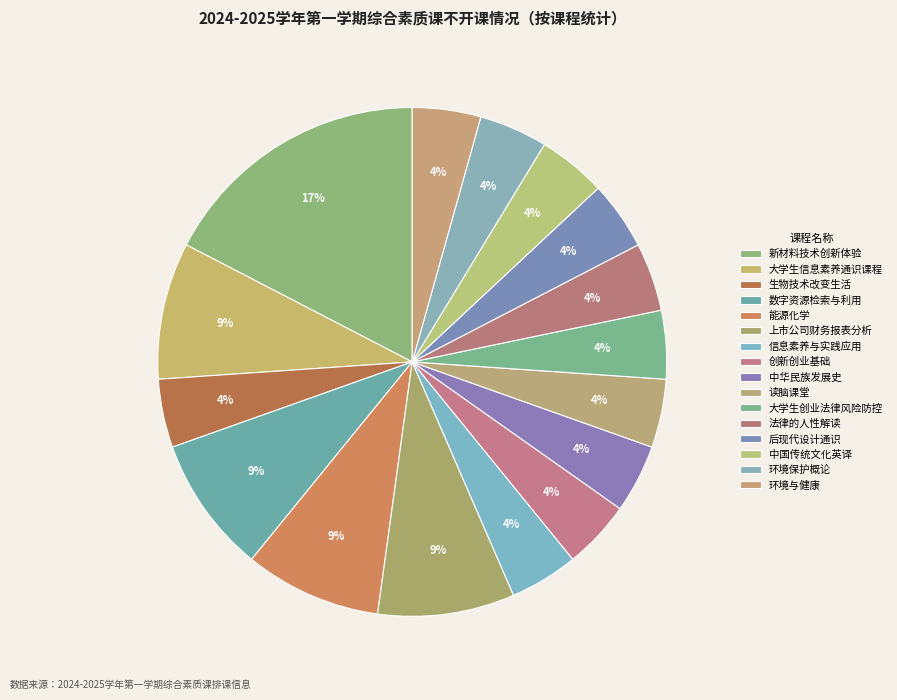

Which category has the smallest portion of the pie?

生物技术改变生活